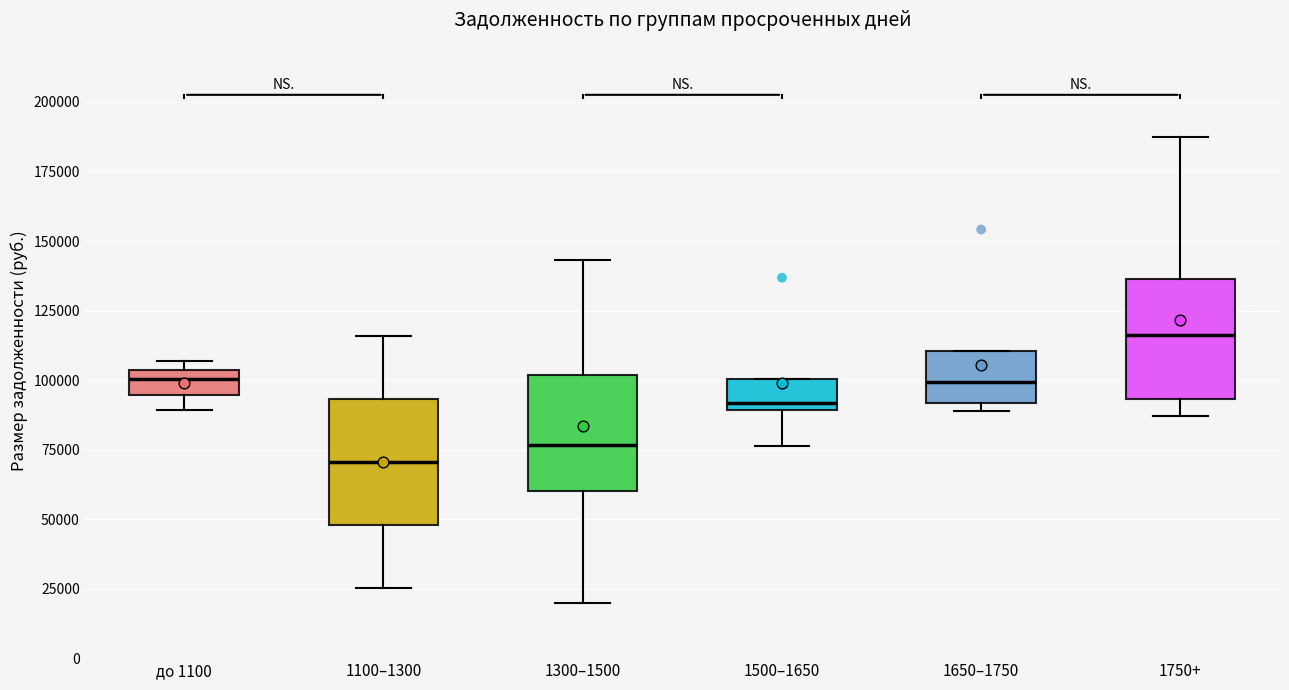

Which box has the lowest median line?

1100–1300